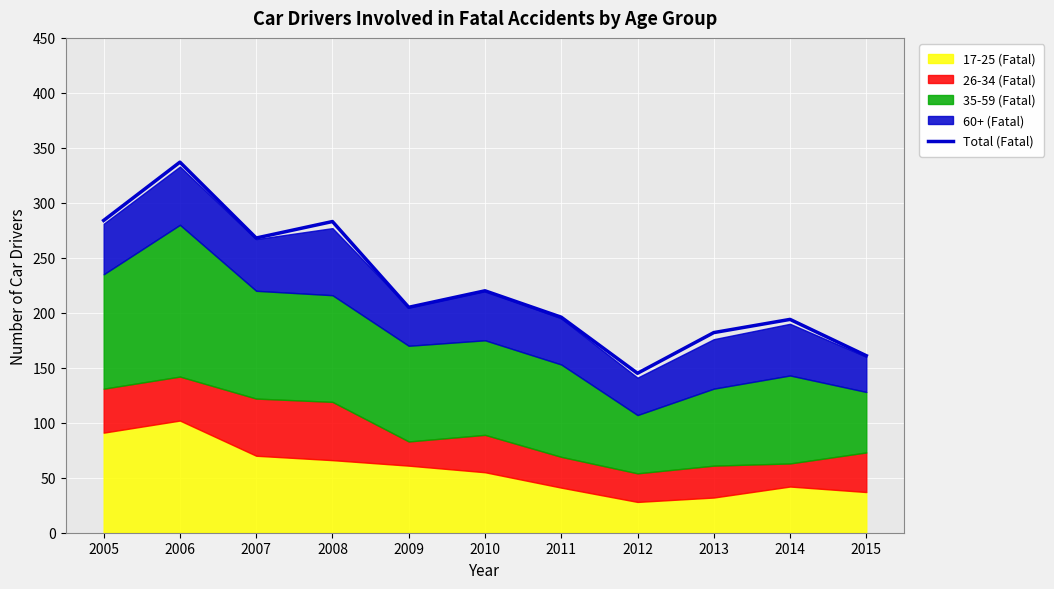

What is the greatest value displayed?

337